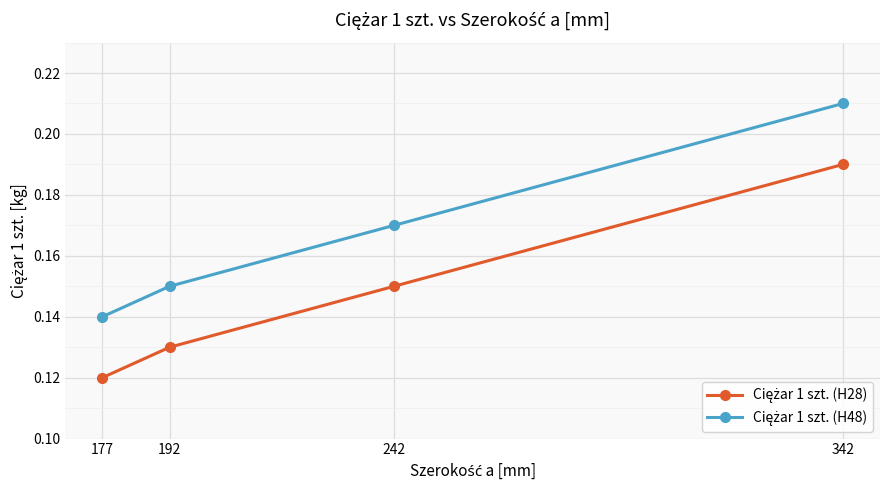

At which category does the chart reach its peak across all series?

342